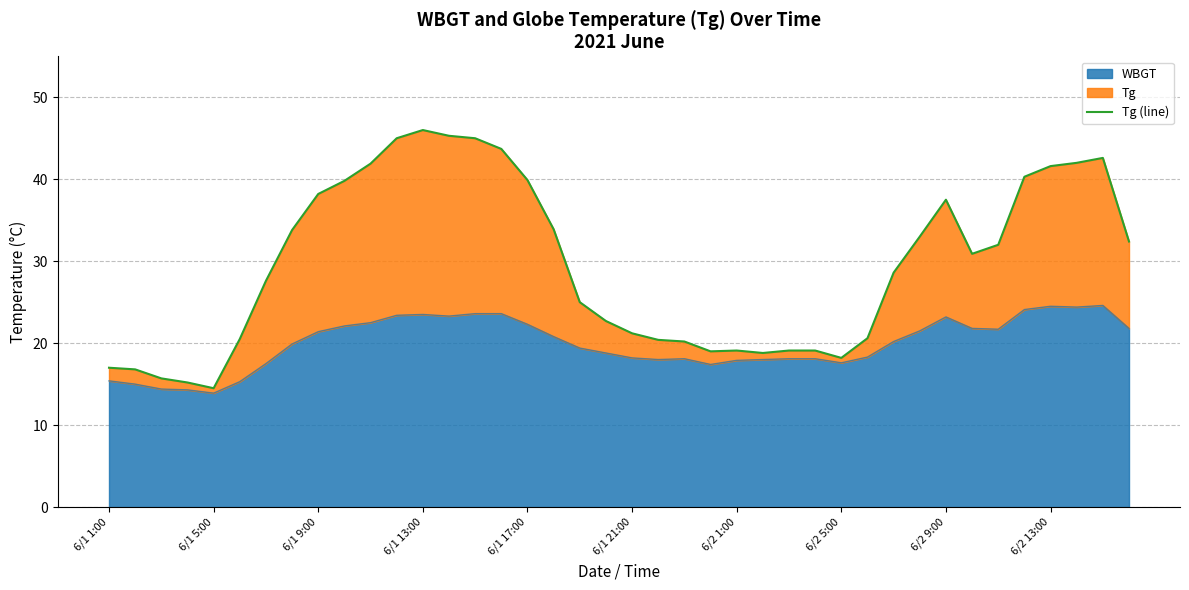

At which category does the chart reach its peak across all series?

6/1 13:00